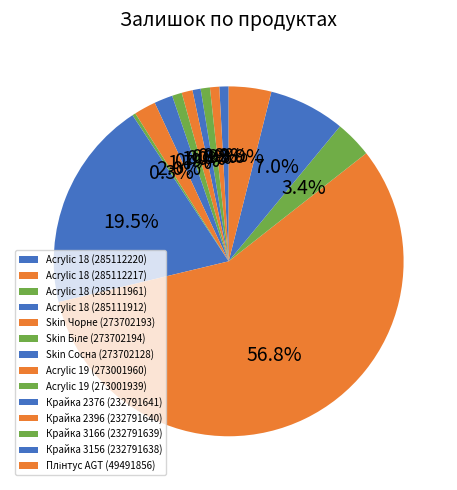

How many slices are in this pie chart?

14